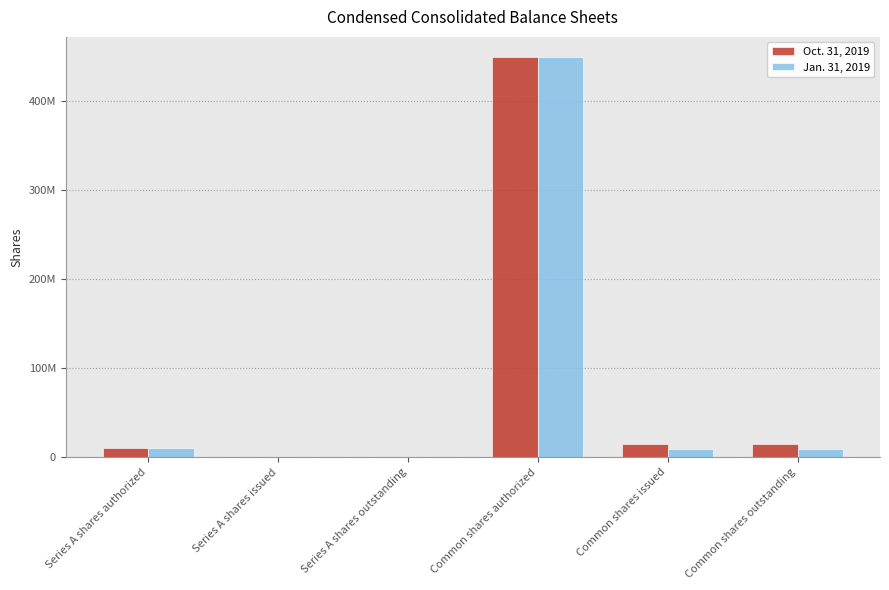

Reading right to left, what are all the values shown in this chart?

Oct. 31, 2019: 15227891	15227891	450000000	0	0	10000000
Jan. 31, 2019: 8732612	8732612	450000000	0	0	10000000